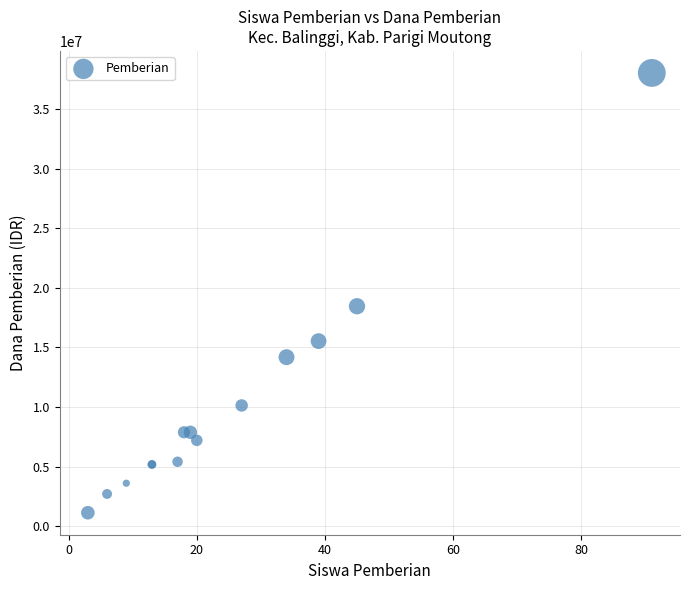

What Y value in the scatter plot is closest to 19575000?

18450000